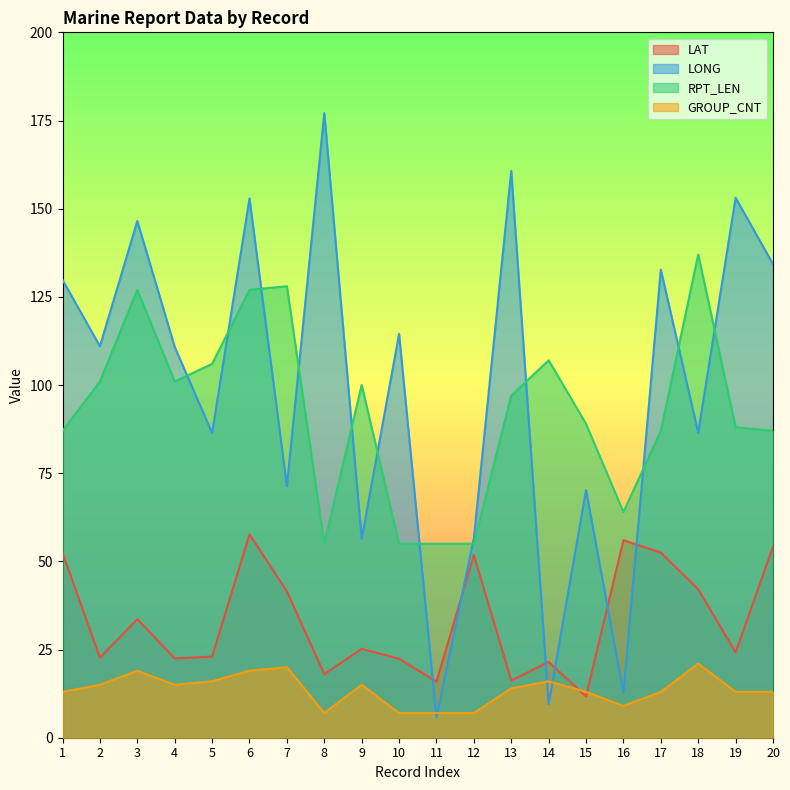

List the series in order of their peak value, highest first.

LONG, RPT_LEN, LAT, GROUP_CNT